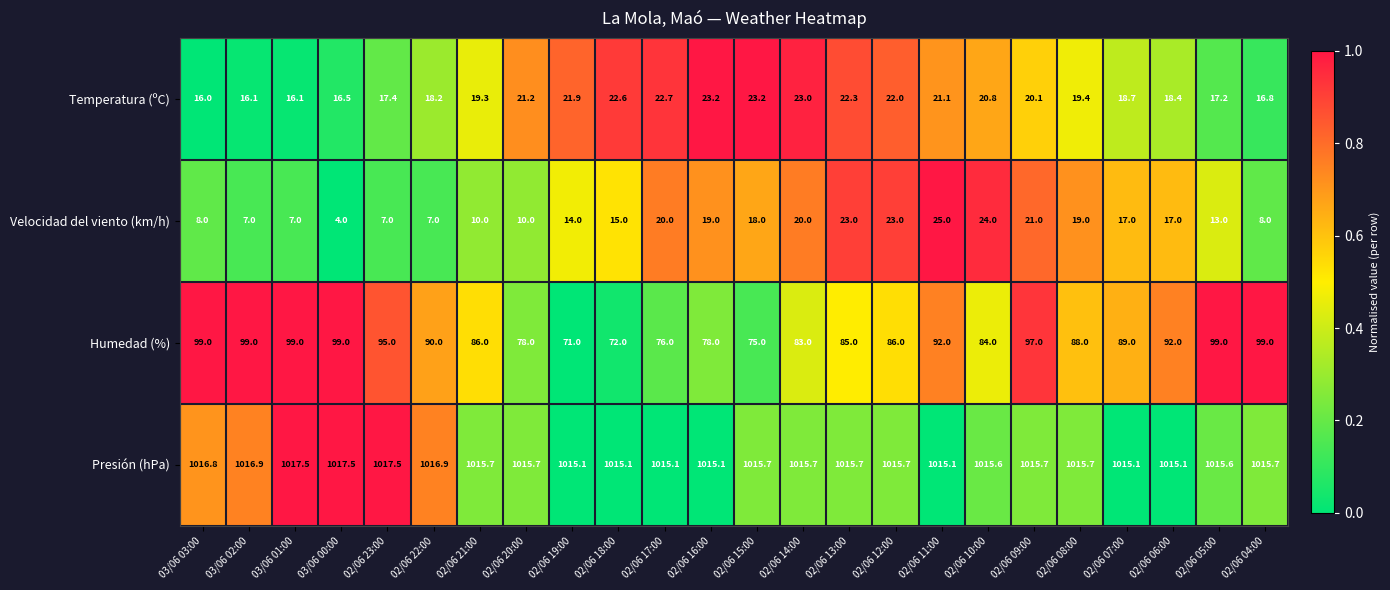

True or false: Presión (hPa) has a value of 1651.5 at 02/06 14:00.

False